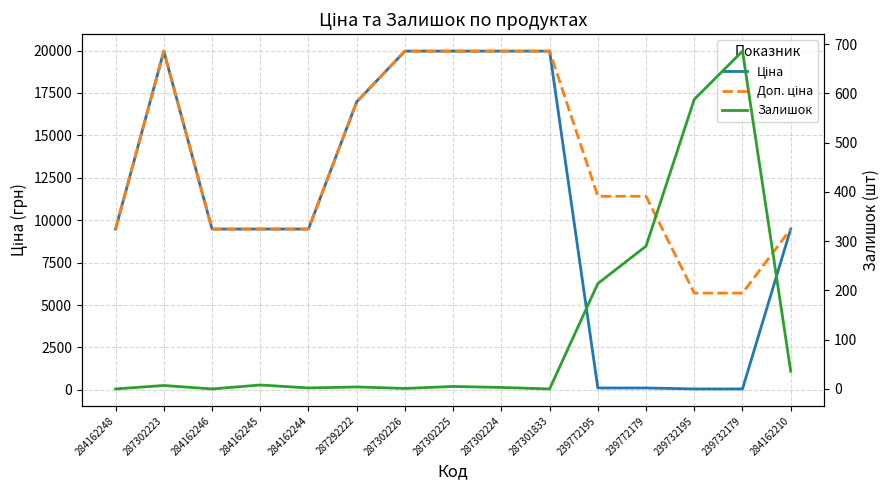

List the series in order of their peak value, highest first.

Ціна, Доп. ціна, Залишок